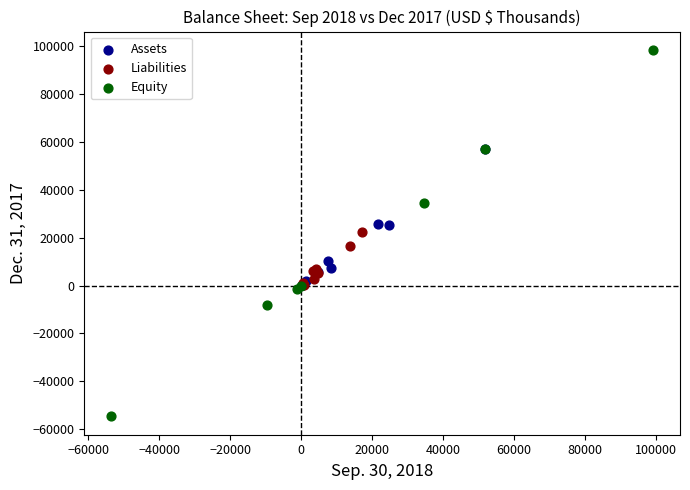

Which series reaches the maximum Y coordinate?

Equity